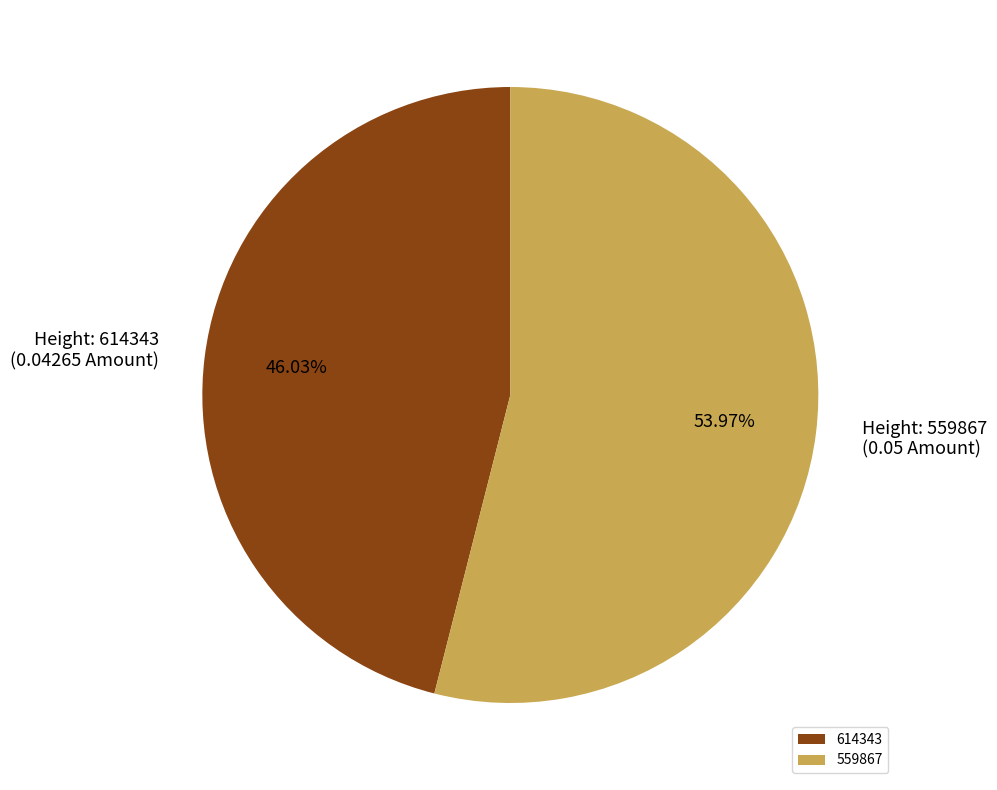

To the nearest percent, what is the difference between the 614343 and 559867 slice percentages?

8%